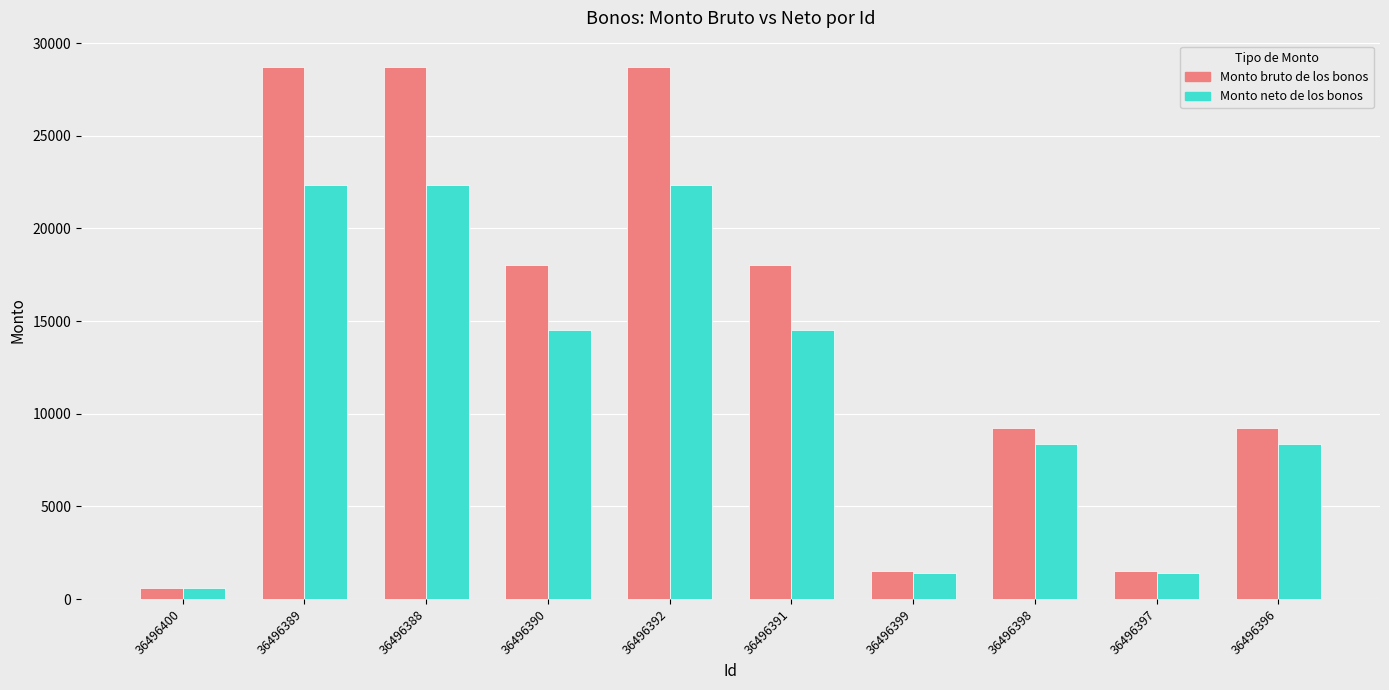

What is the difference between the highest and lowest values at 36496396?

874.0